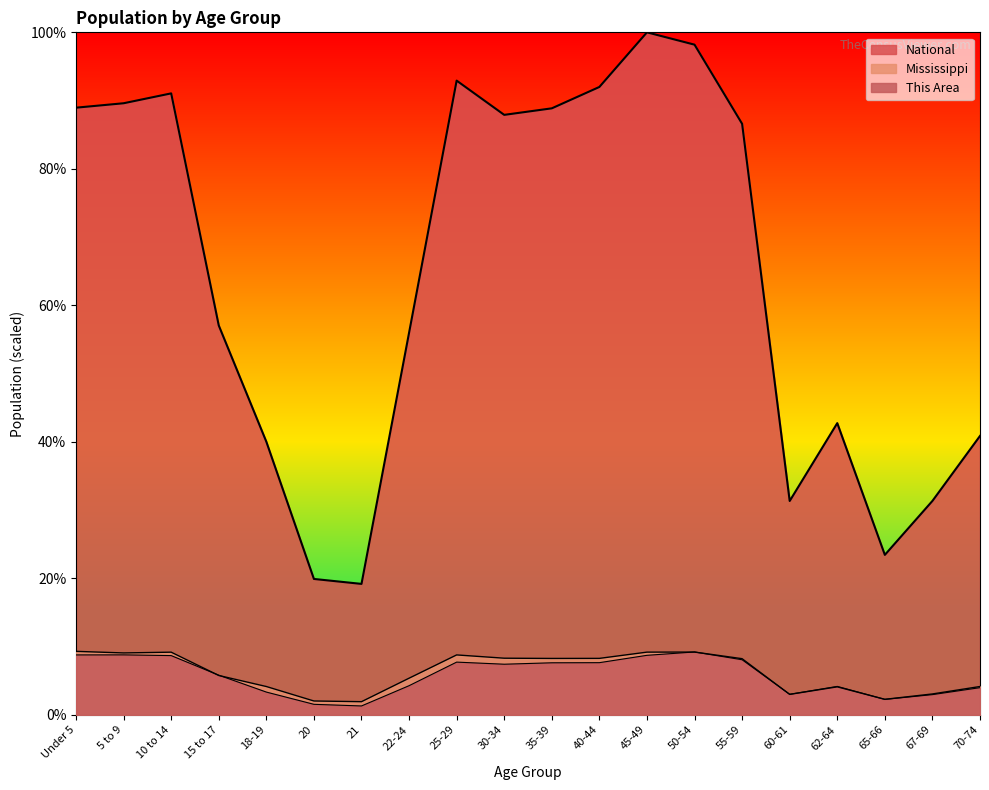

Which series has the largest range (max minus min)?

National